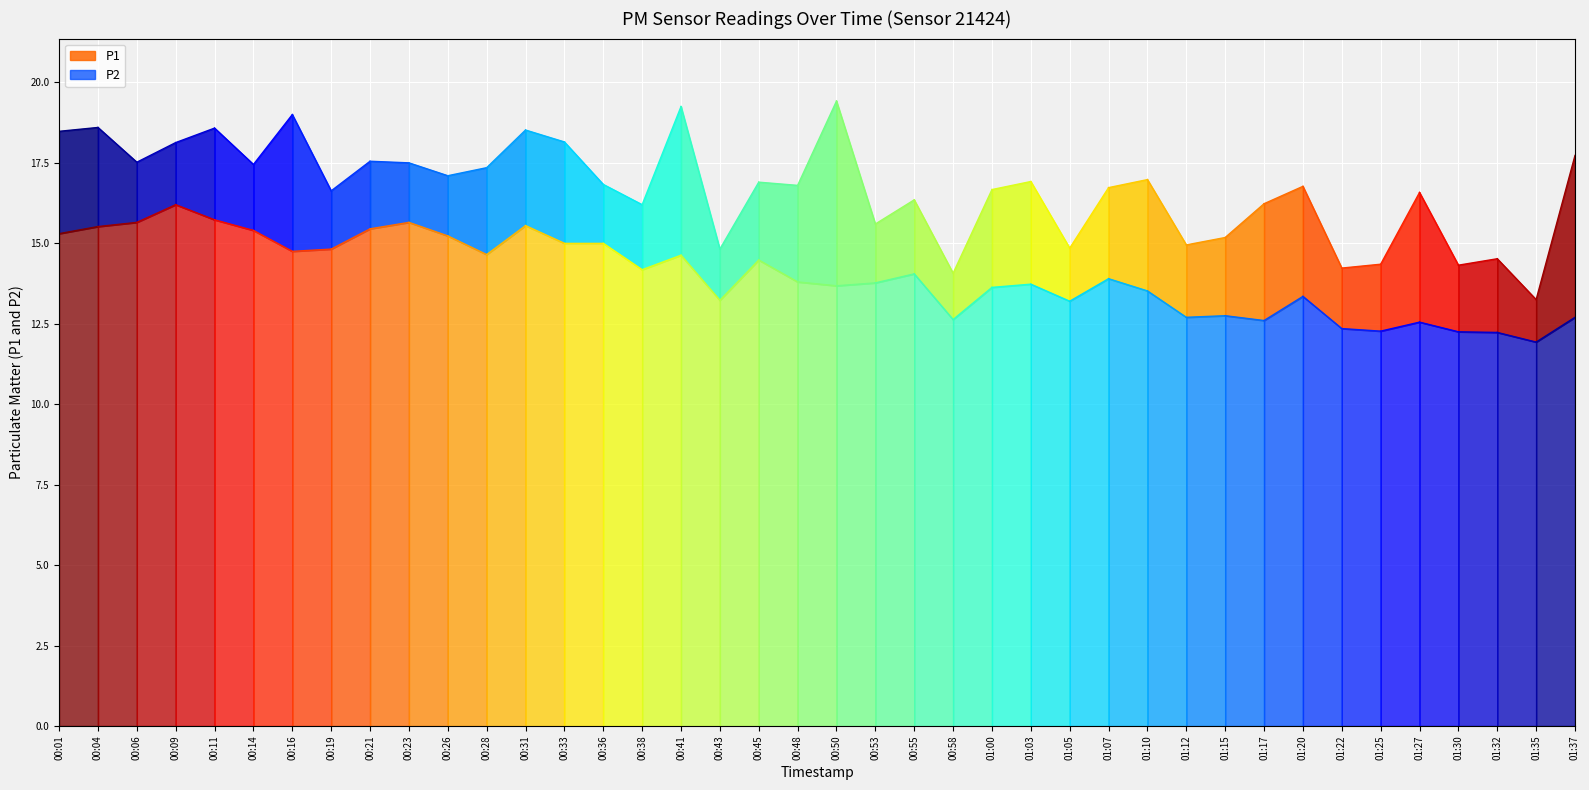

What are all the series names shown in the legend?

P1, P2